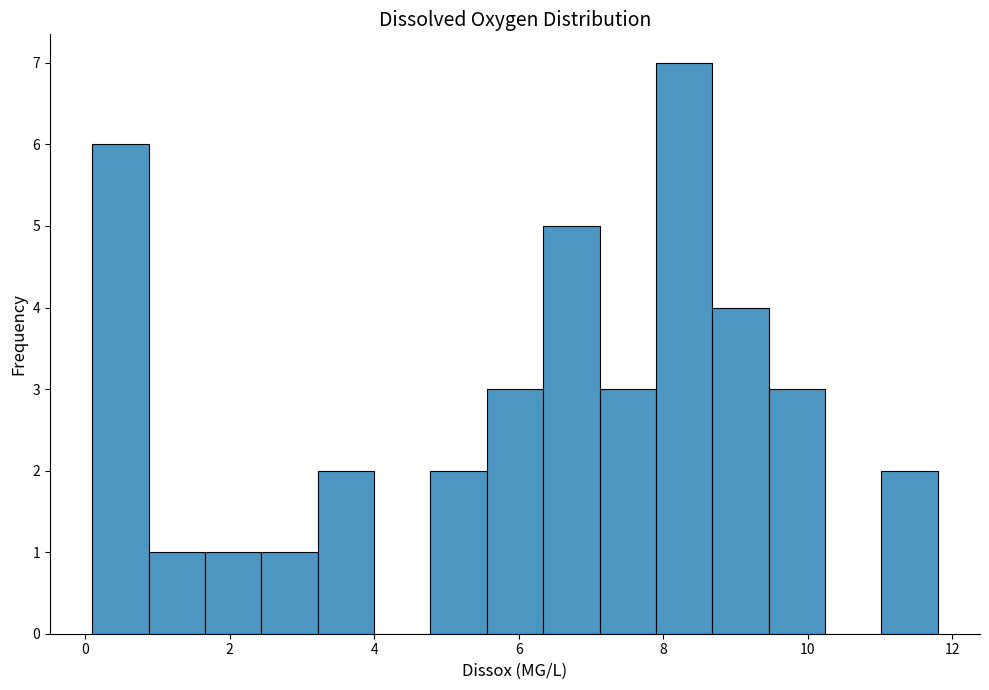

Read against the x-axis, roughly where is the centre of the tallest bar?

8.2